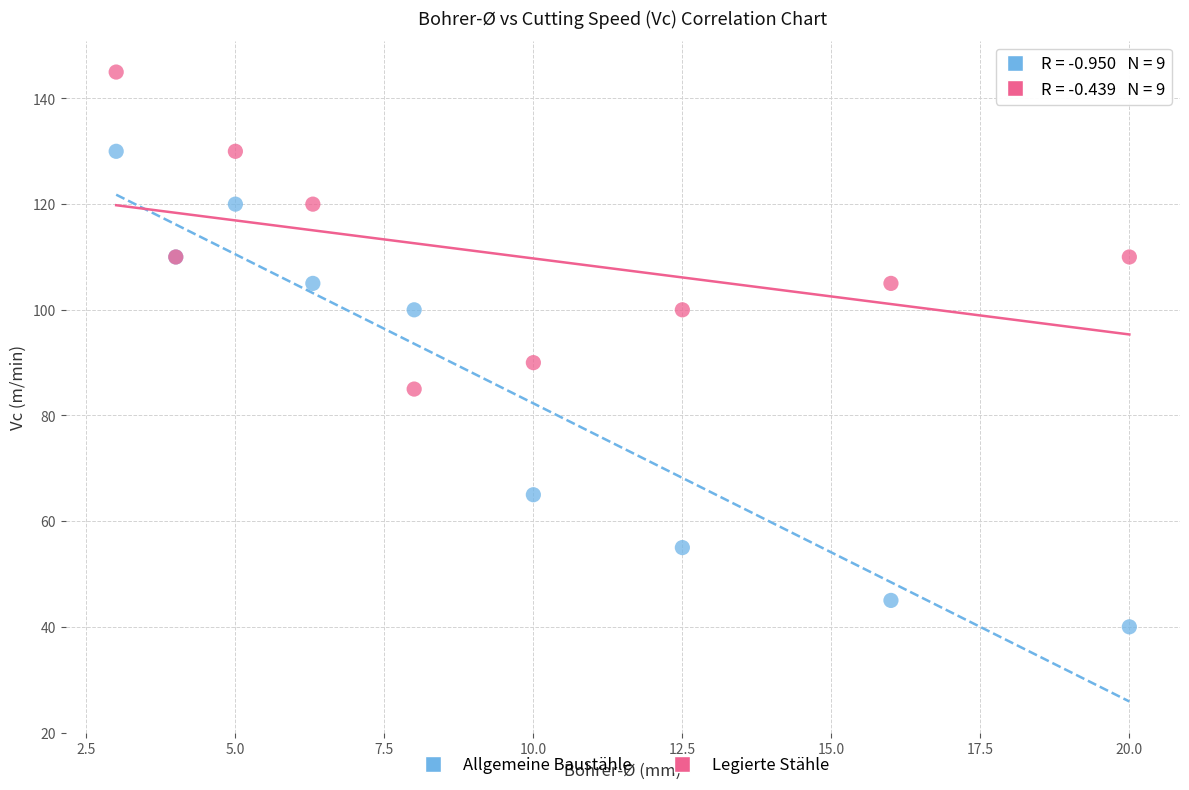

Across all series, what Y value is closest to 92?

90